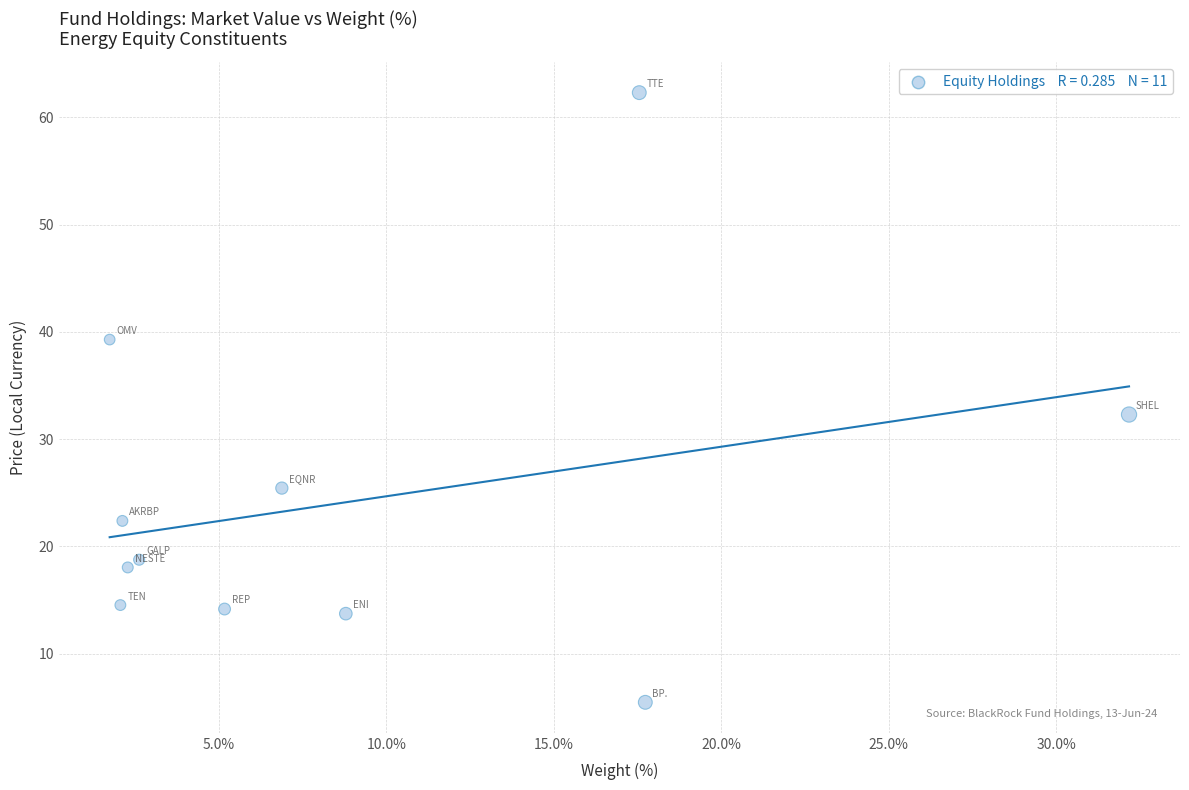

What Y value in the scatter plot is closest to 33?

32.3